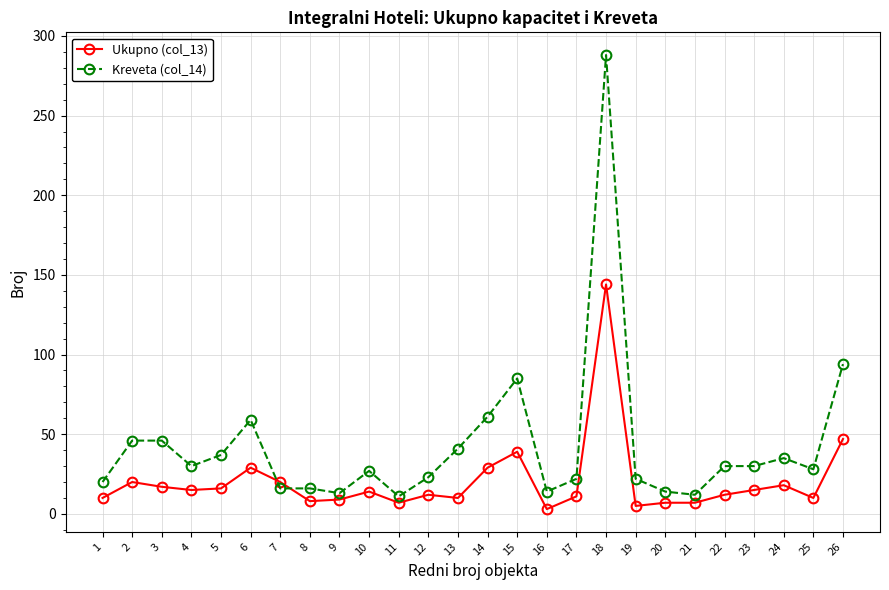

At which category is the sum across all series the highest?

18